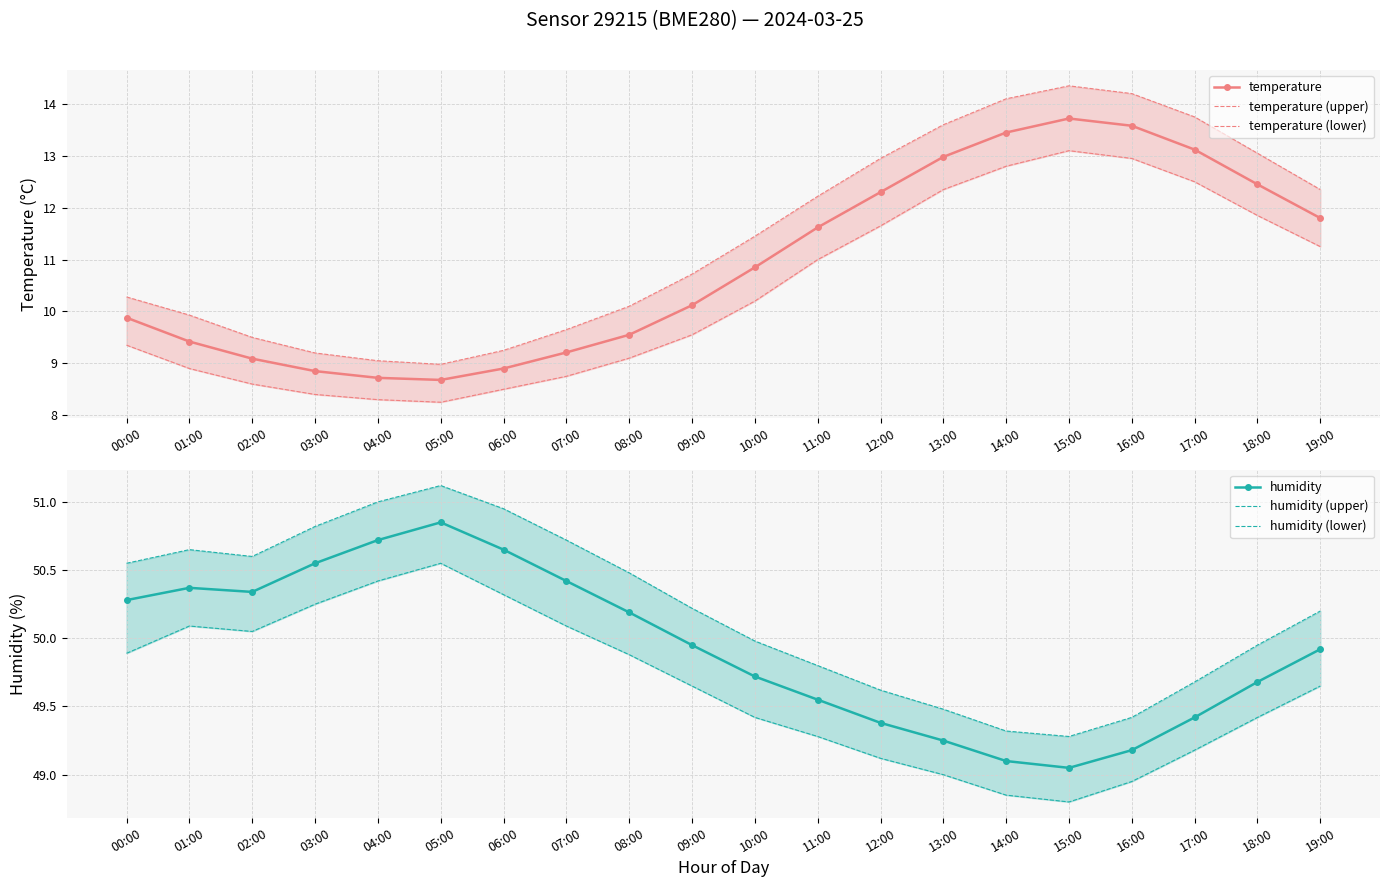

True or false: humidity has a value of 77.5 at 09:00.

False